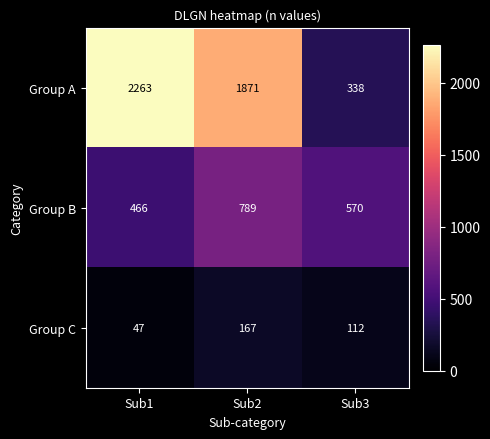

What is the difference between the maximum and second lowest values in the Group A series?

392